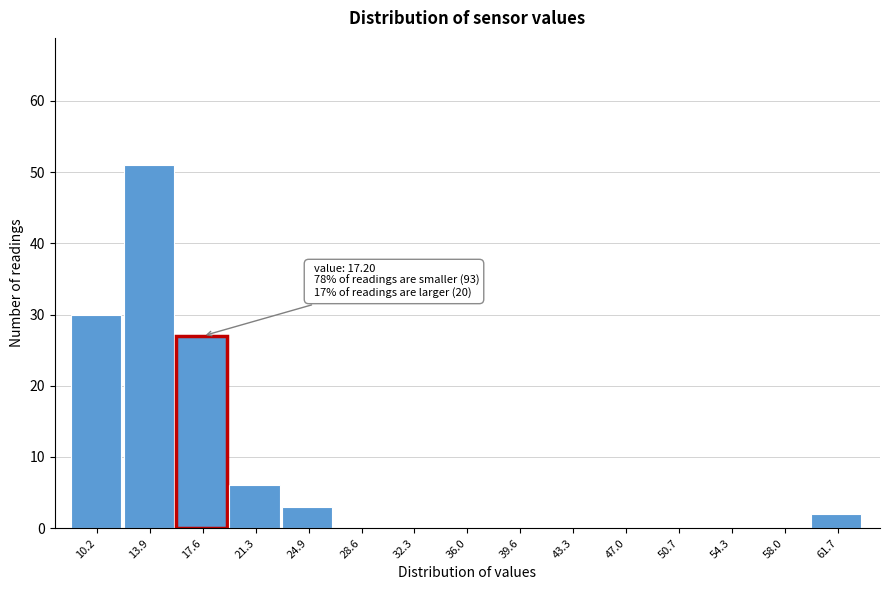

Over which range of the x-axis is the bar tallest?

12.0 to 16.0